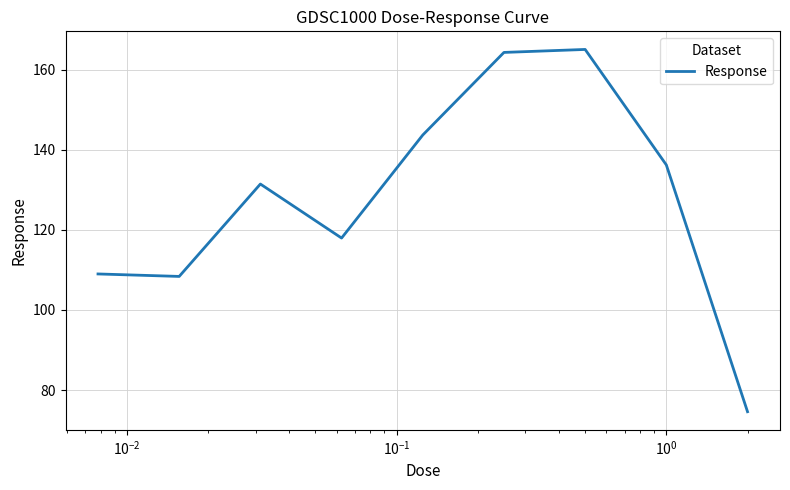

What is the difference between the maximum and minimum values?

90.5